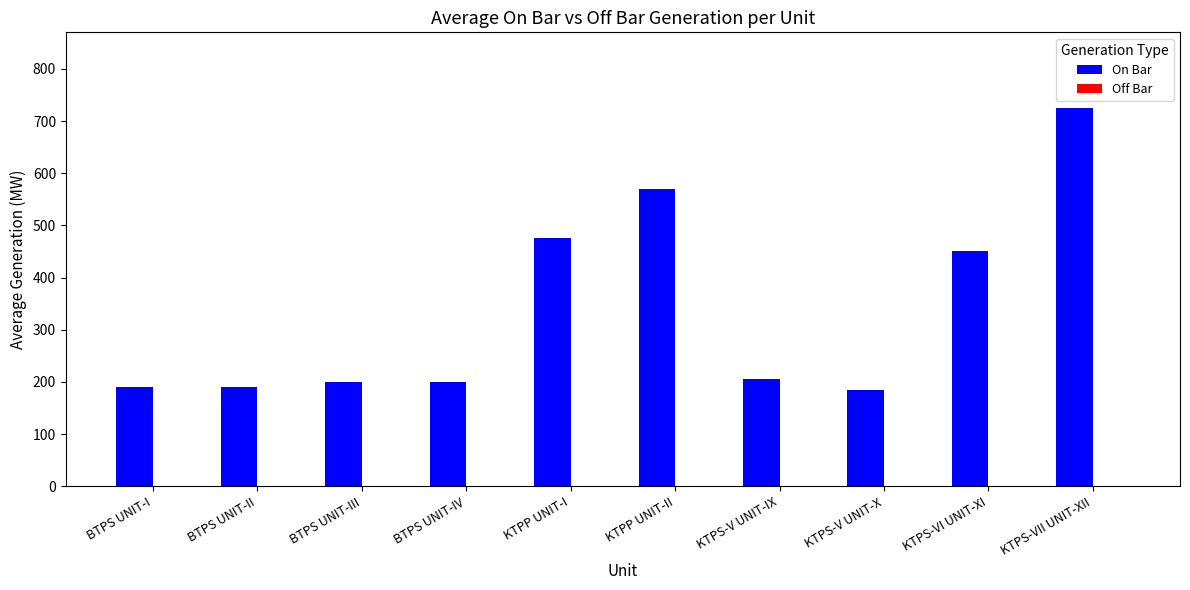

What is the change in value from KTPP UNIT-I to KTPP UNIT-II?

+95